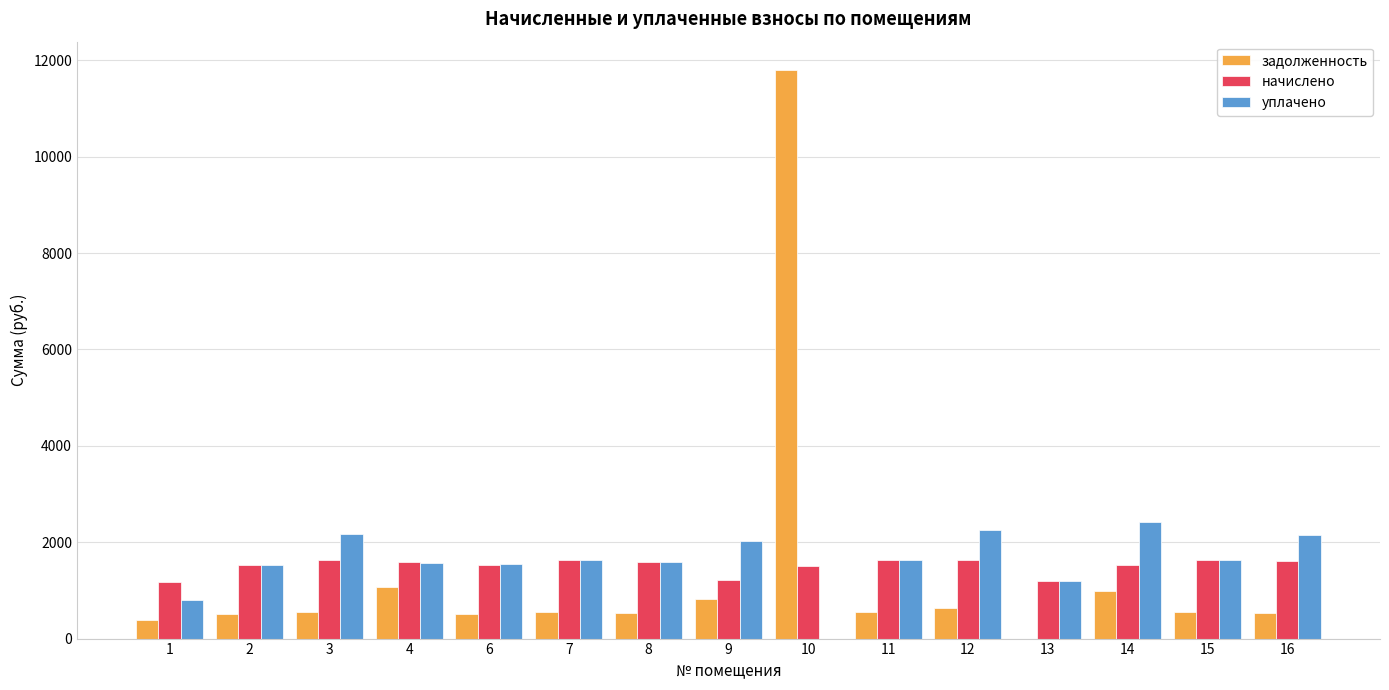

What is the sum of all начислено values?

22606.5